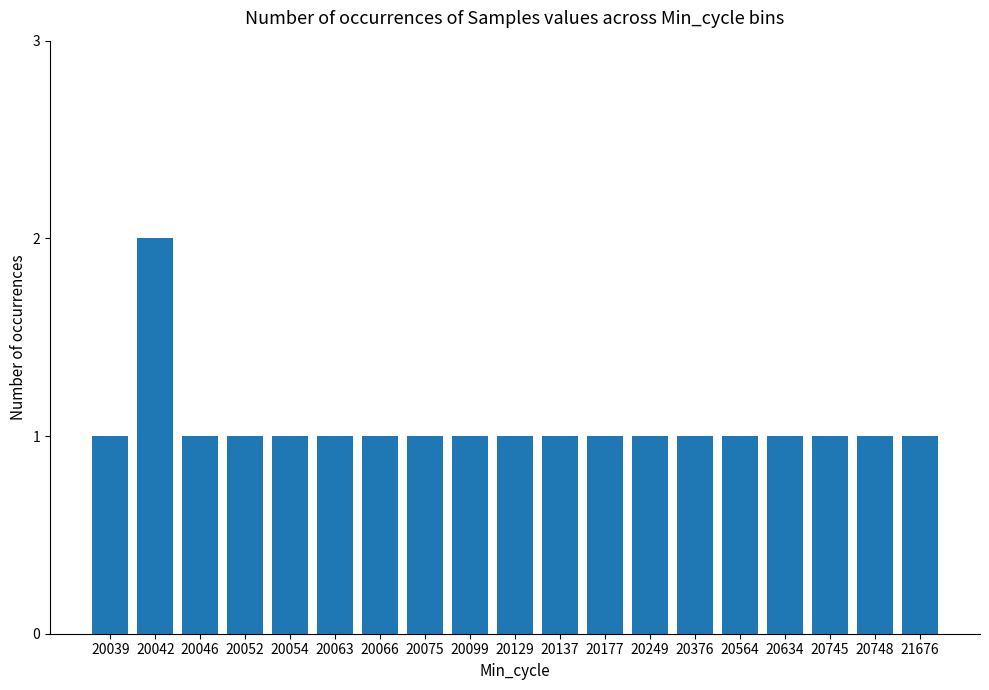

True or false: the data shows 2 at 21676.

False